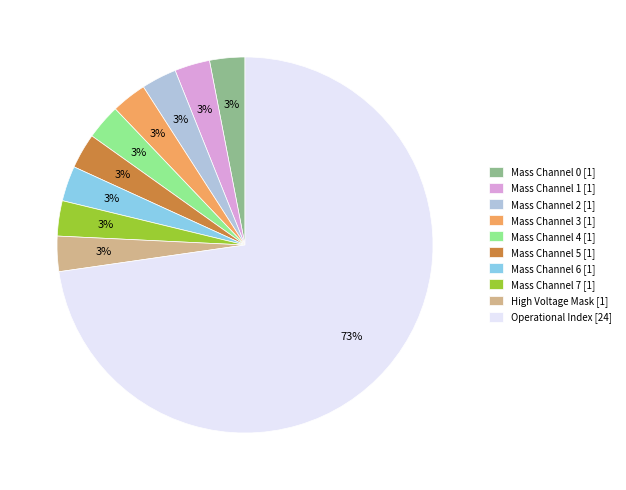

Approximately how many times larger is the value at High Voltage Mask [1] compared to Mass Channel 0 [1]?

1.0